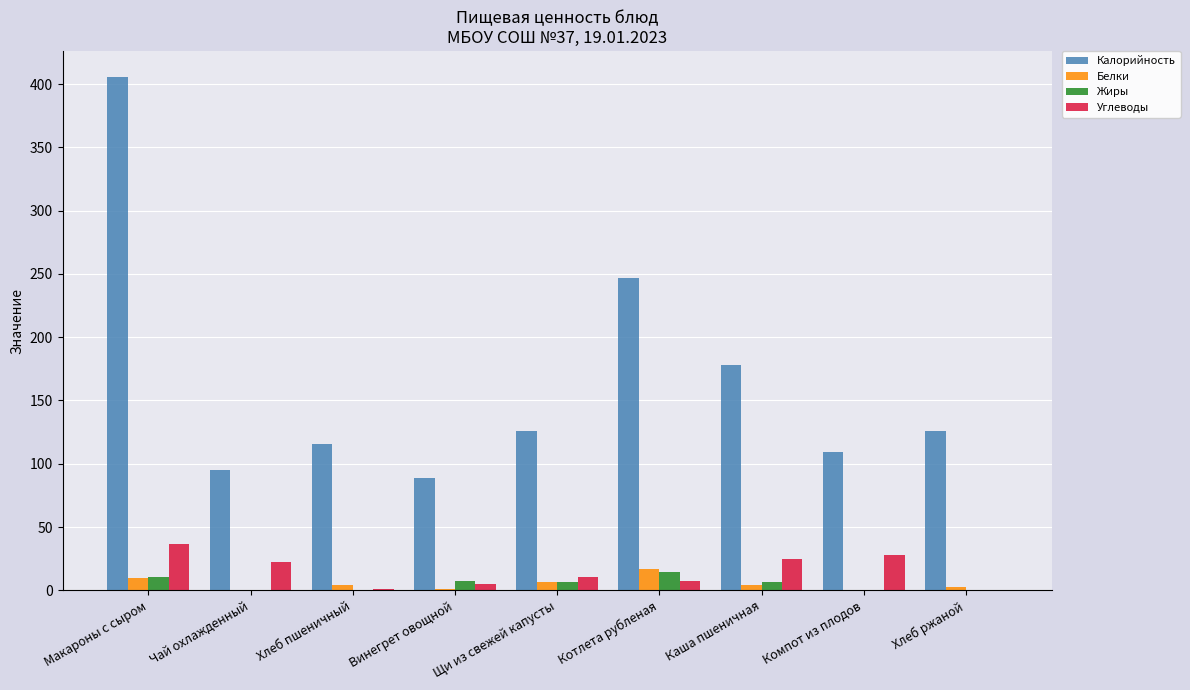

What is the sum of all Белки values?

44.8